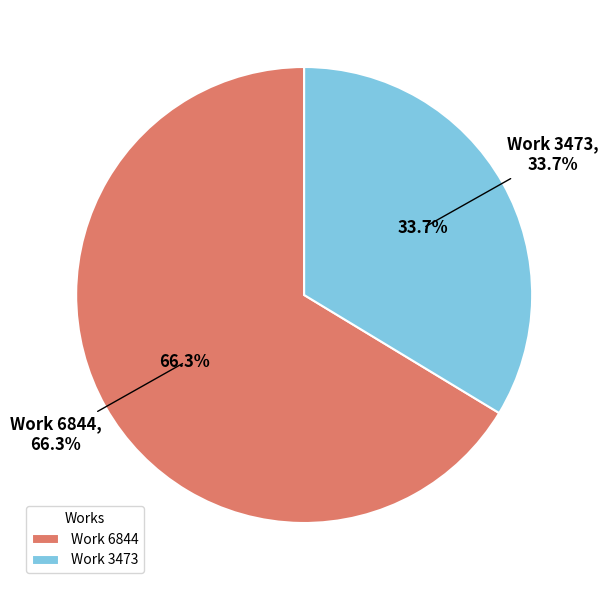

Approximately how many times larger is the value at Work 3473 compared to Work 6844?

0.5